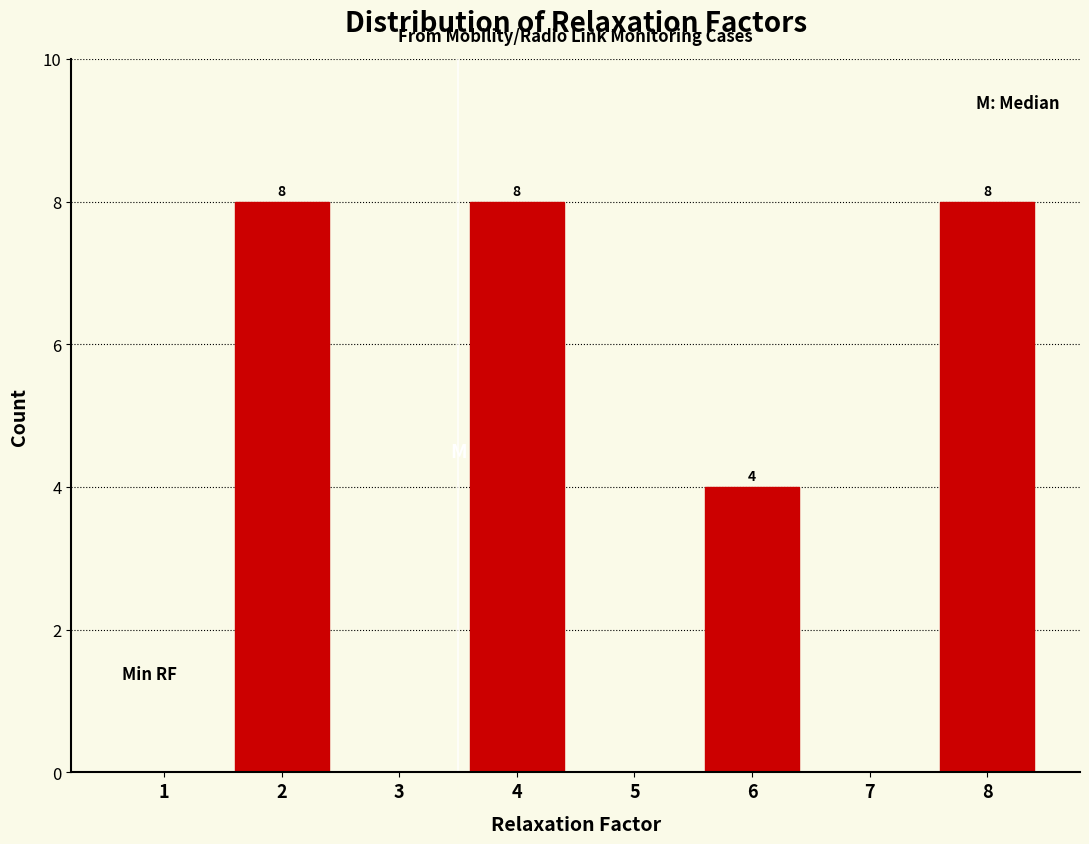

Reading left to right, transcribe all the data shown in this chart.

1=0	2=8	3=0	4=8	5=0	6=4	7=0	8=8